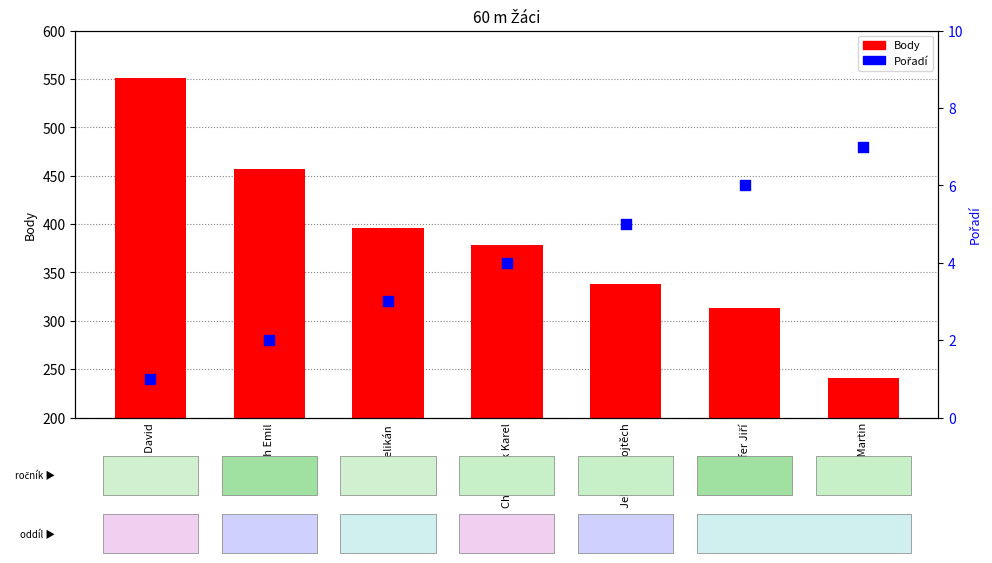

Which series has the largest Y range (max minus min)?

Body